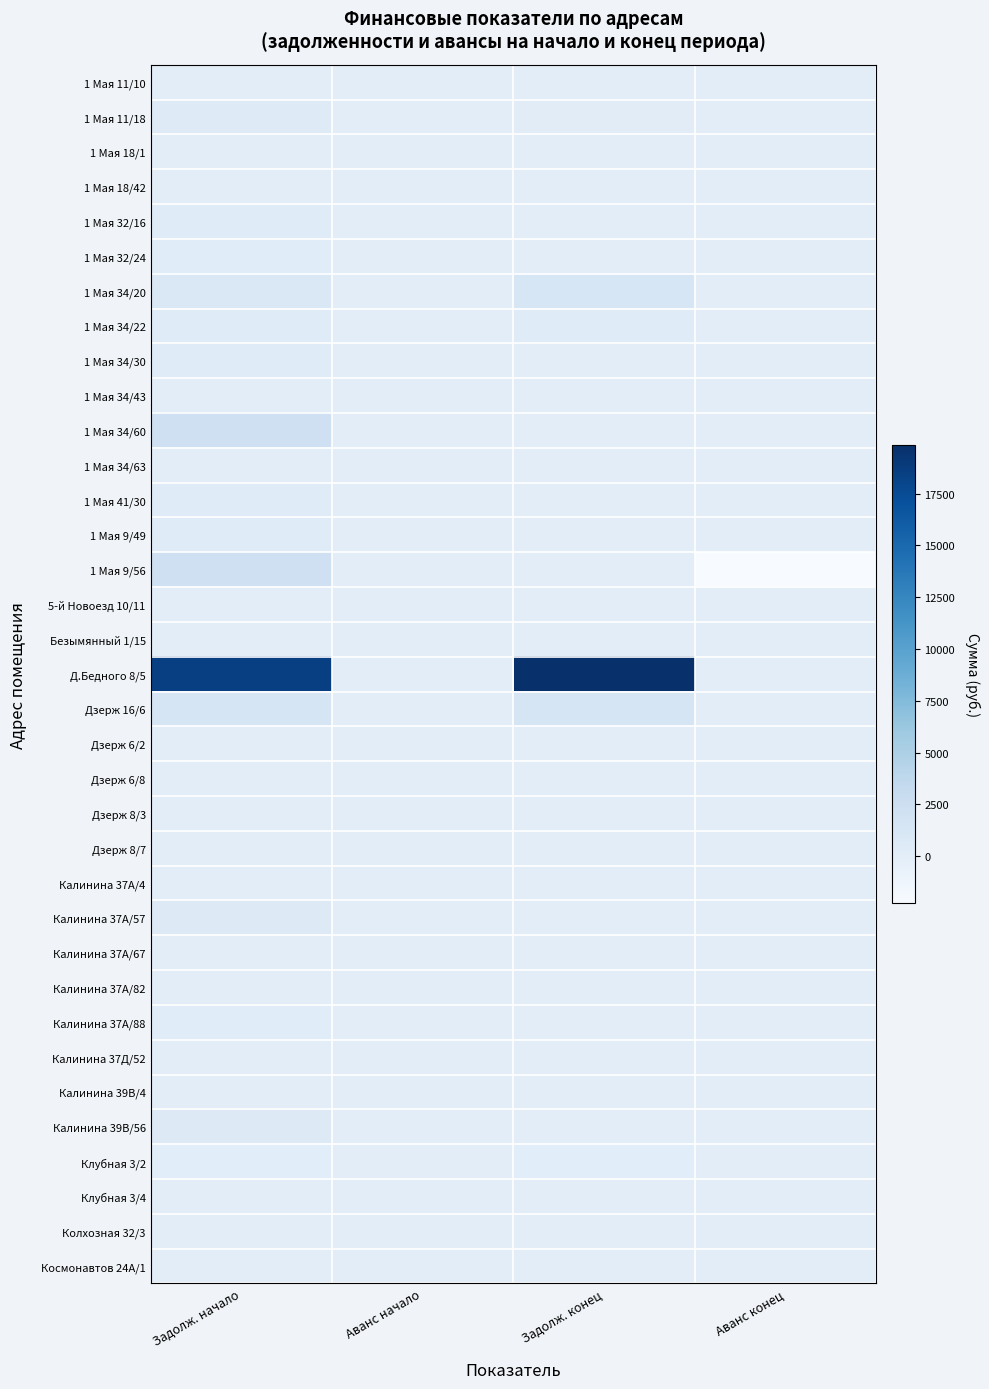

At Аванс конец, list the series in order from smallest to largest.

1 Мая 9/56, 1 Мая 11/10, 1 Мая 11/18, 1 Мая 18/1, 1 Мая 18/42, 1 Мая 32/16, 1 Мая 32/24, 1 Мая 34/20, 1 Мая 34/22, 1 Мая 34/30, 1 Мая 34/43, 1 Мая 34/60, 1 Мая 34/63, 1 Мая 41/30, 1 Мая 9/49, 5-й Новоезд 10/11, Безымянный 1/15, Д.Бедного 8/5, Дзерж 16/6, Дзерж 6/2, Дзерж 6/8, Дзерж 8/3, Дзерж 8/7, Калинина 37А/4, Калинина 37А/57, Калинина 37А/67, Калинина 37А/82, Калинина 37А/88, Калинина 37Д/52, Калинина 39В/4, Калинина 39В/56, Клубная 3/2, Клубная 3/4, Колхозная 32/3, Космонавтов 24А/1